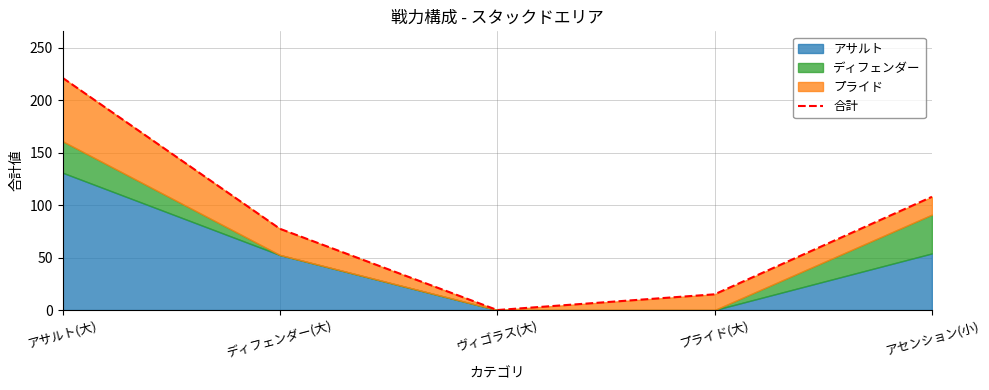

Which category has the lowest value across all series?

ヴィゴラス(大)